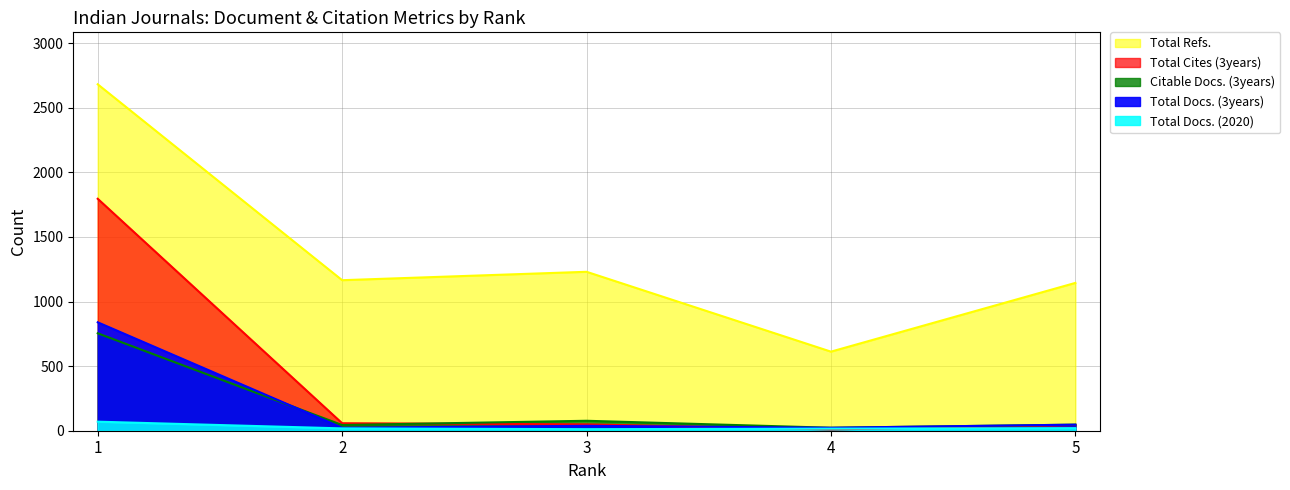

How many lines are shown in the chart?

5